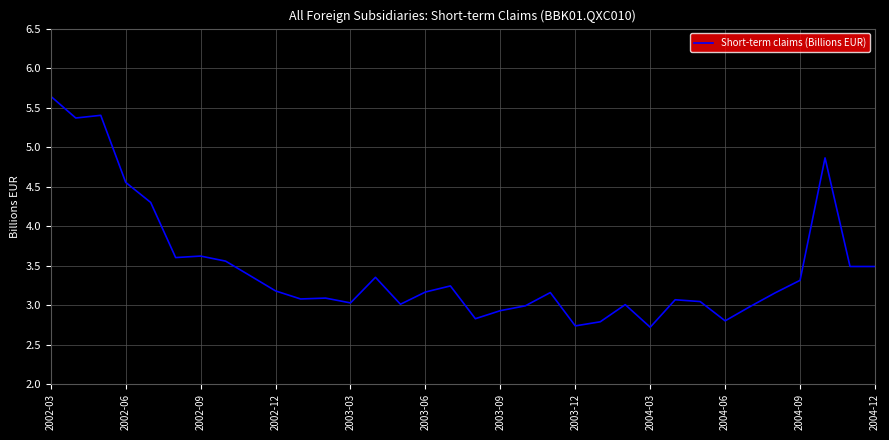

What is the smallest value displayed?

2.7